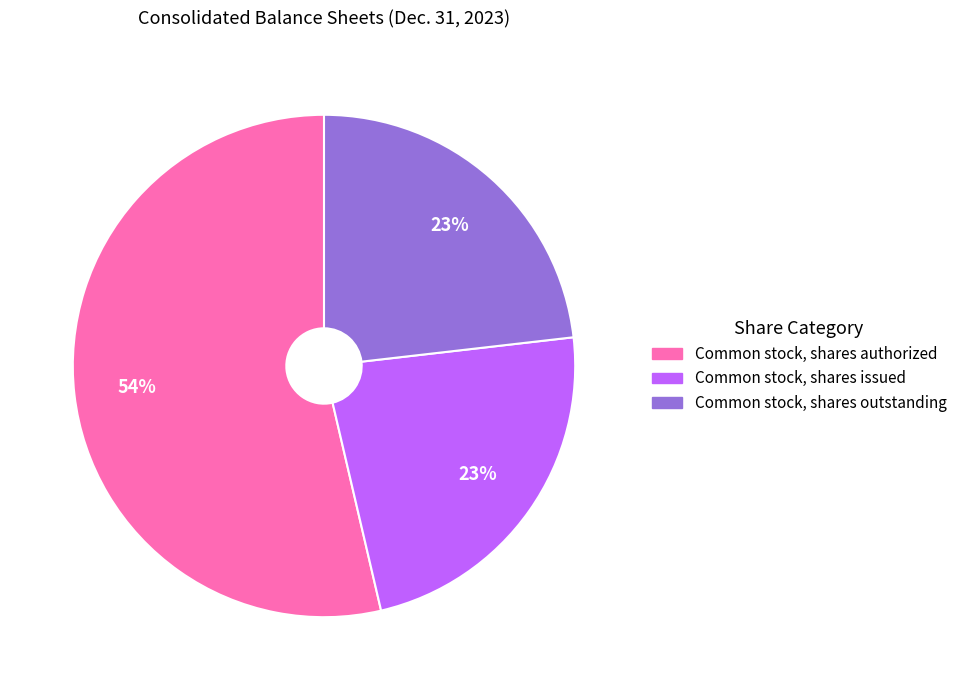

Approximately how many times larger is the value at Common stock, shares issued compared to Common stock, shares outstanding?

1.0